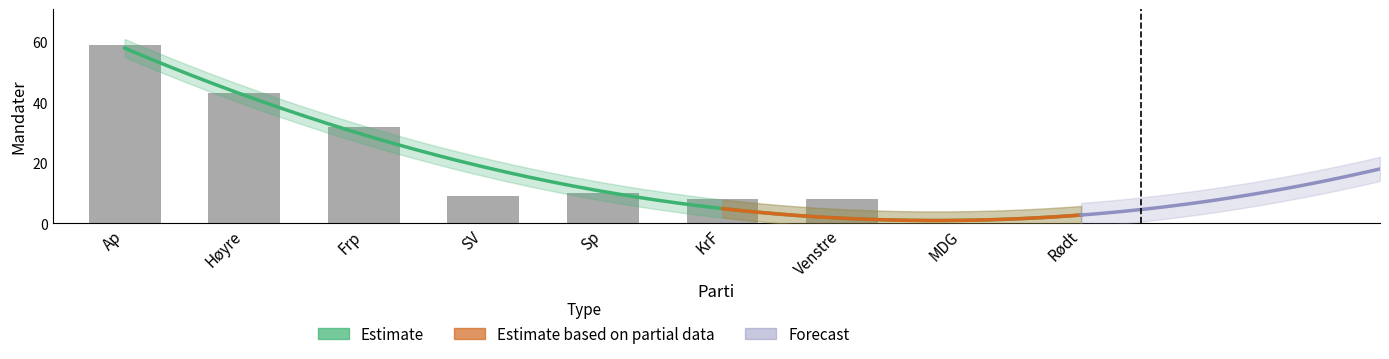

List the labels in order of value, smallest first.

MDG, Rødt, KrF, Venstre, SV, Sp, Frp, Høyre, Ap